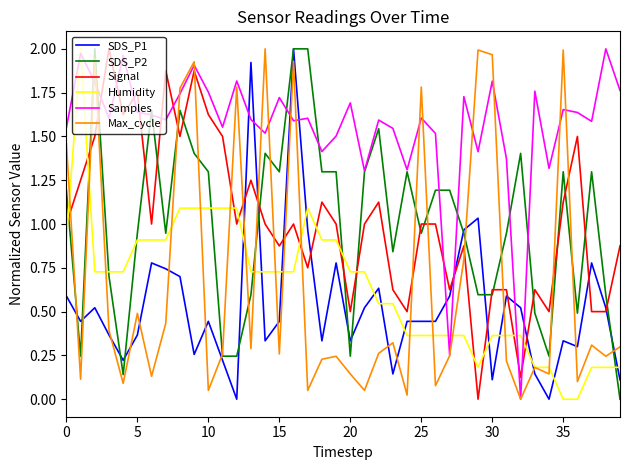

True or false: SDS_P1 and Humidity cross at least once.

True